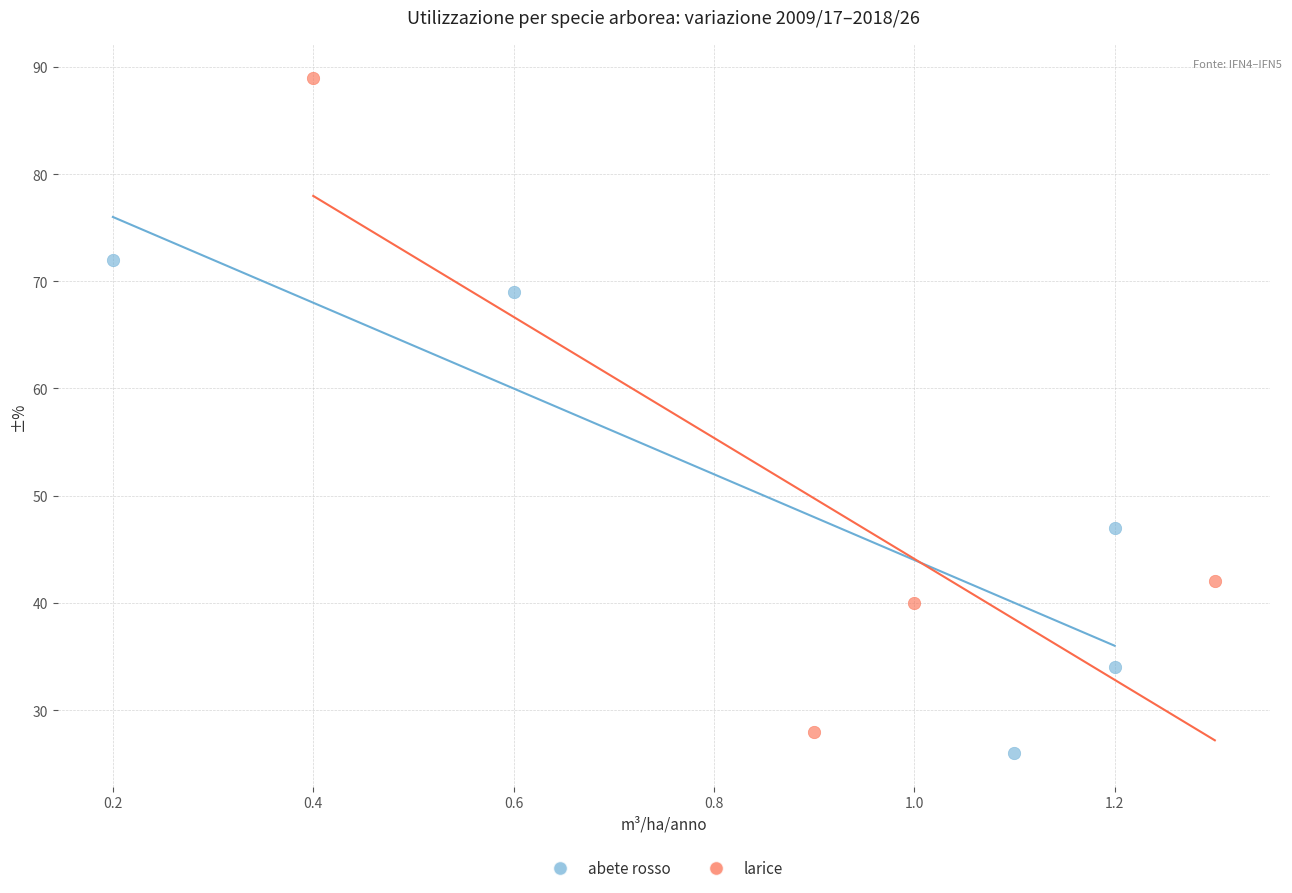

Which series has the widest spread of Y values?

larice